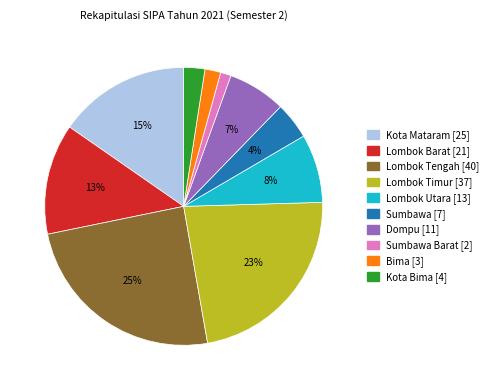

What is the smallest slice in the pie chart?

Sumbawa Barat [2]